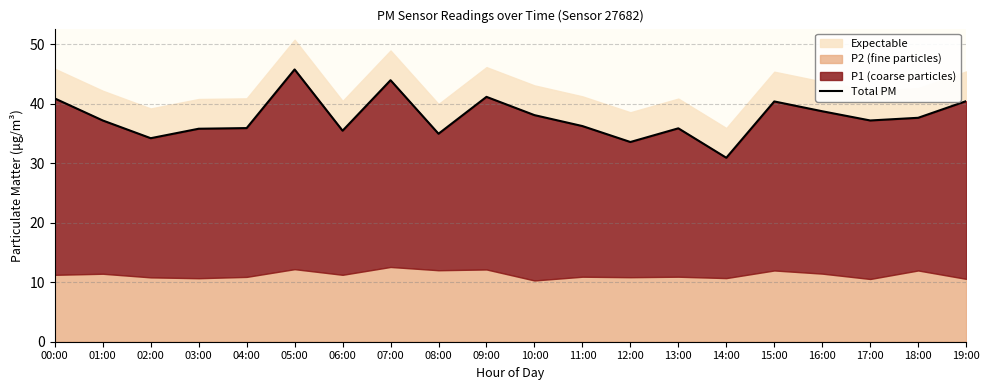

What is the maximum value shown in the chart?

45.8